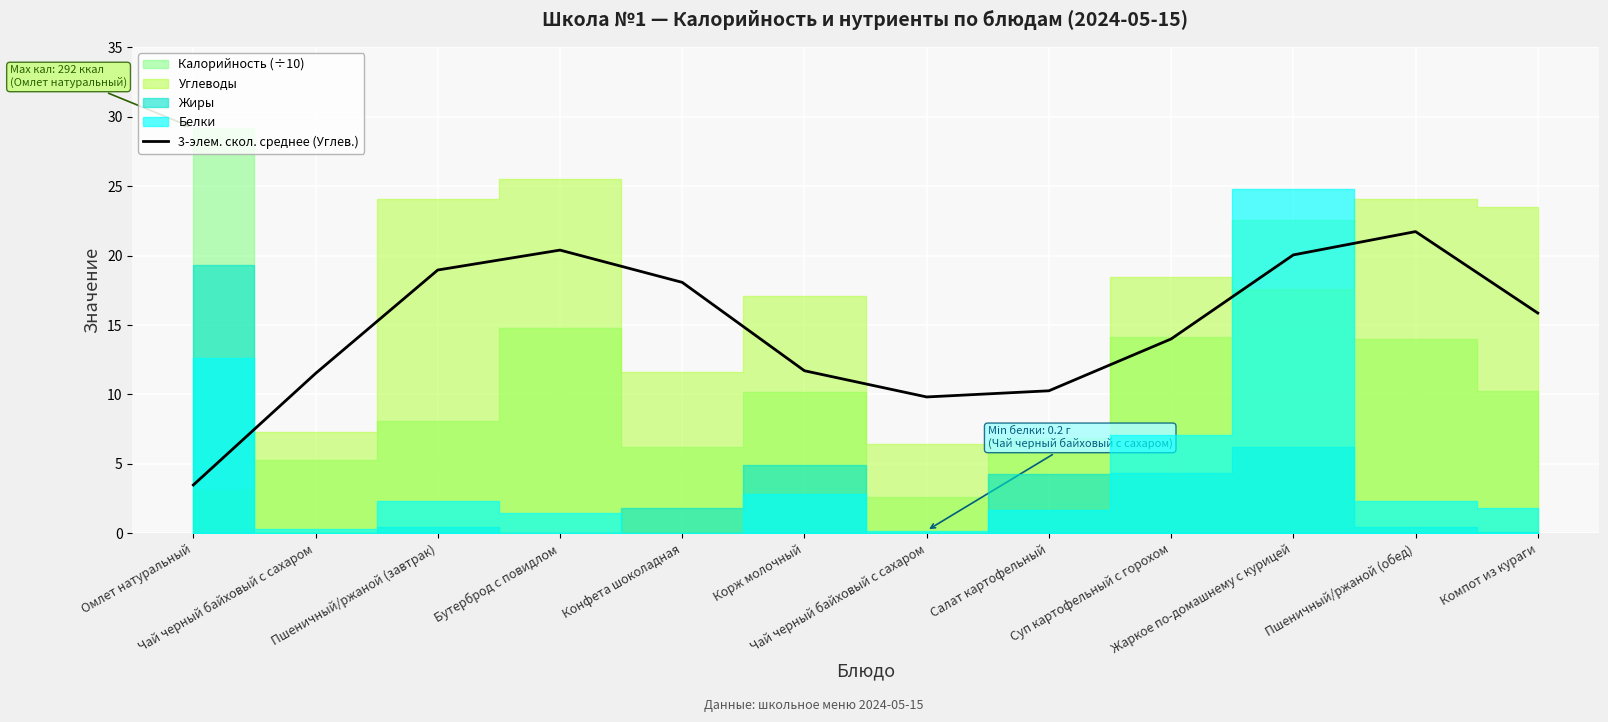

Does the chart display data point markers on the line(s)?

No